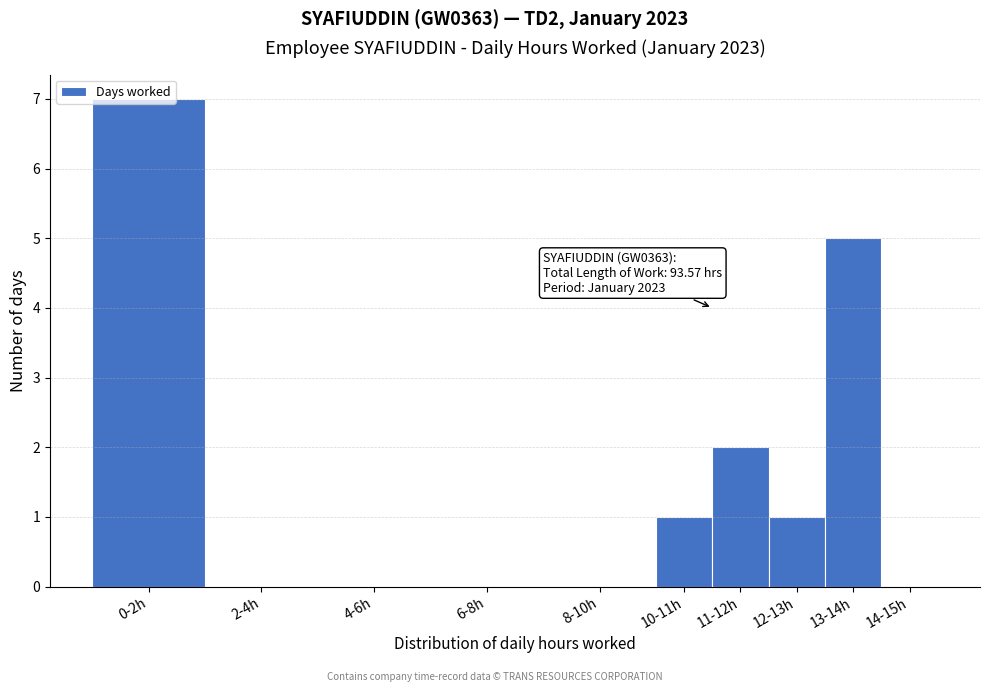

What is the sum of the values at 4-6h and 13-14h?

5